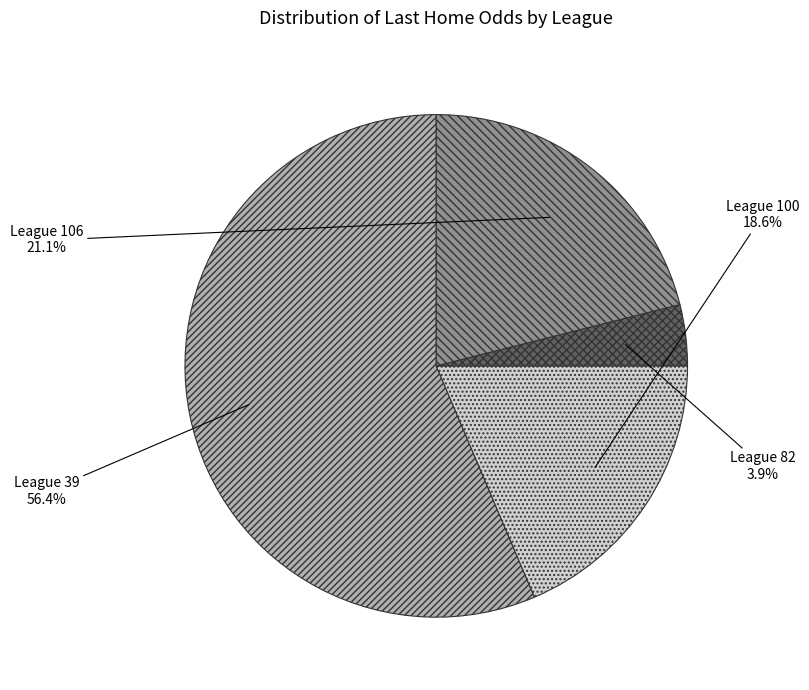

Does any single category account for the majority?

Yes